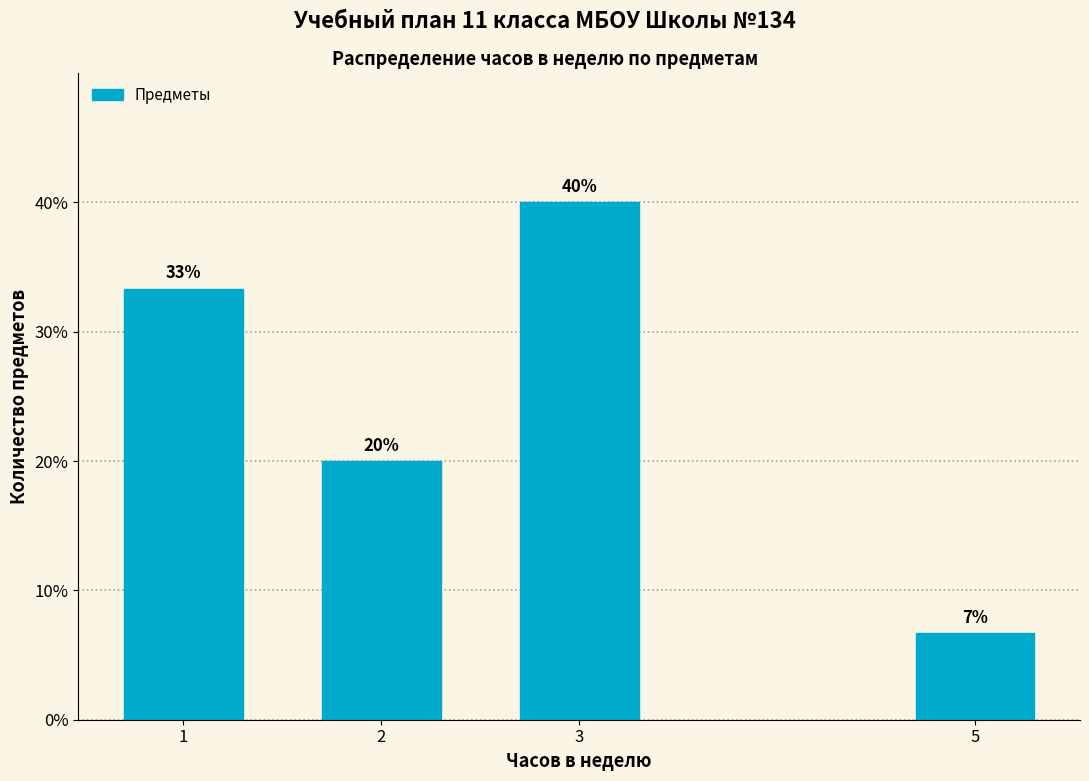

List the labels in order of value, smallest first.

5, 2, 1, 3